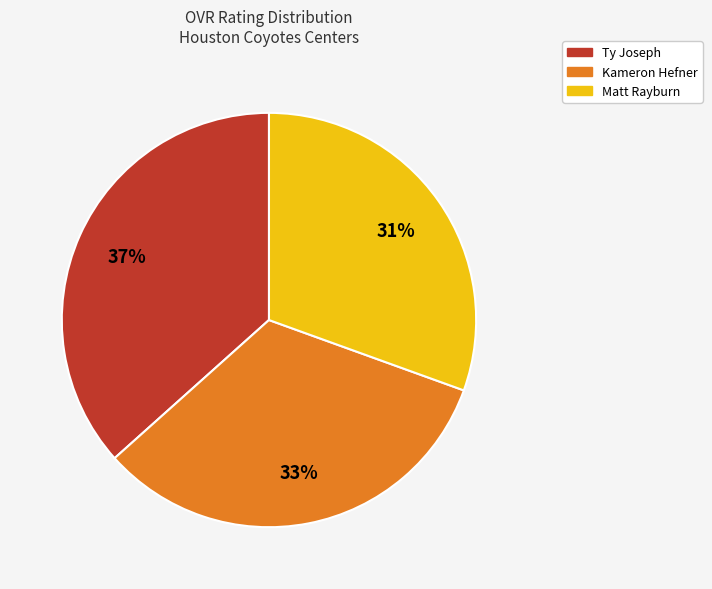

Does any single category account for the majority?

No